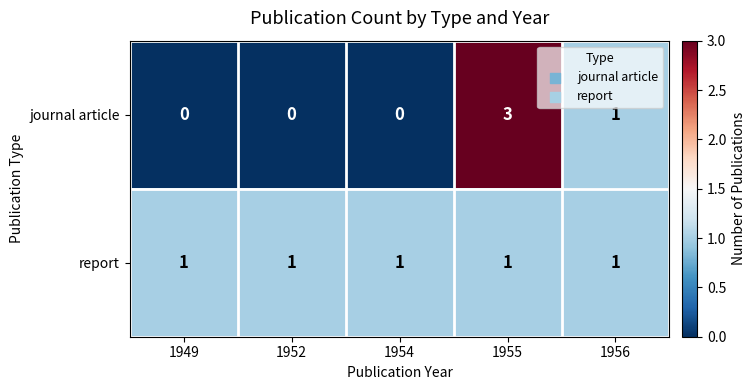

Is it true that journal article equals 0 at 1952?

True